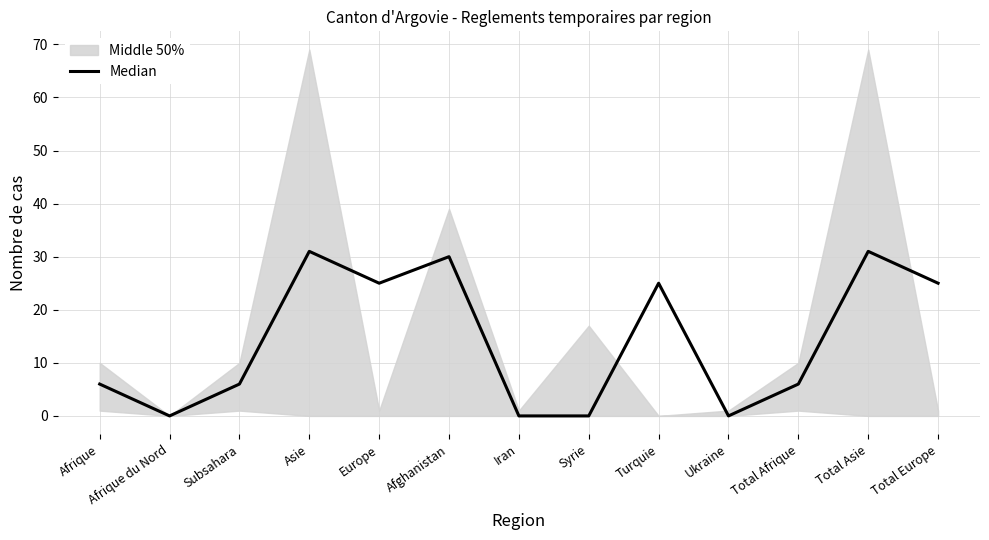

What is the change in value from Syrie to Total Afrique?

+6